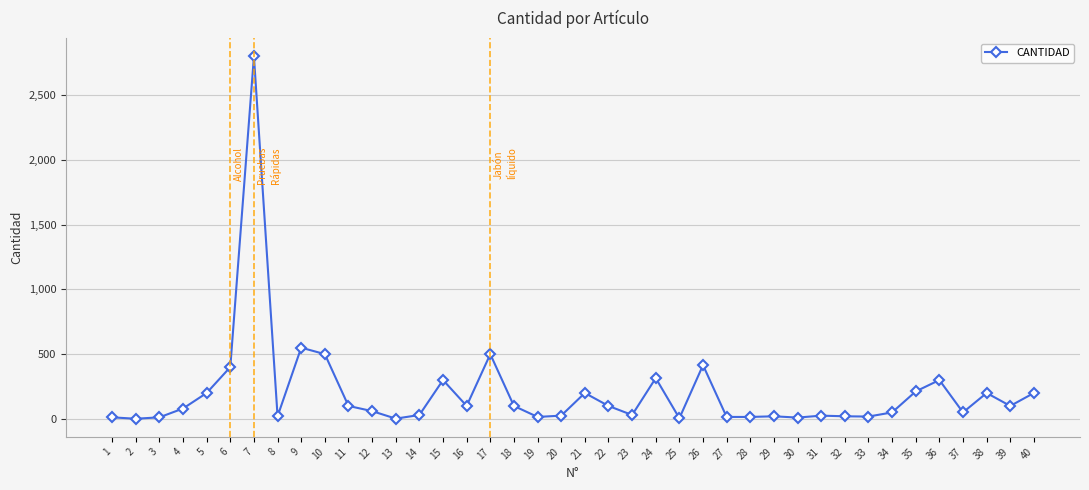

What is the average value?

203